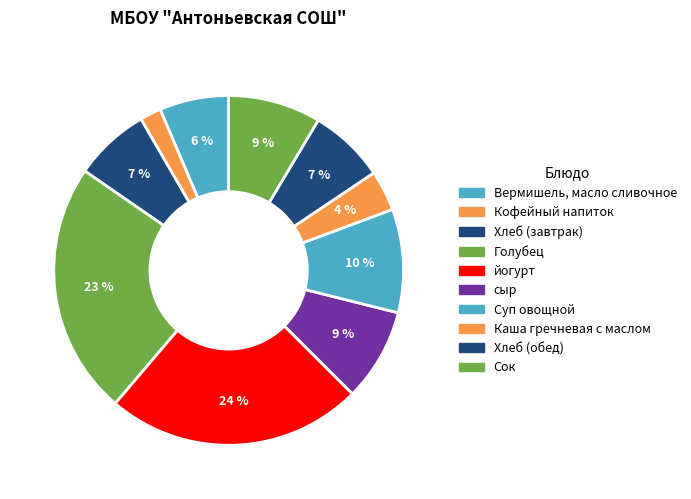

Is Вермишель, масло сливочное the majority of the pie?

No